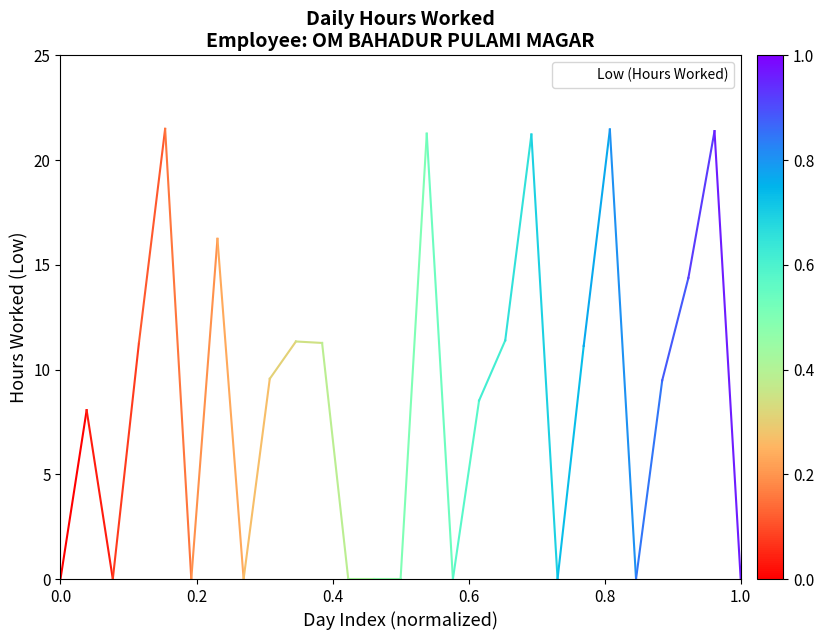

What is the greatest value displayed?

21.5